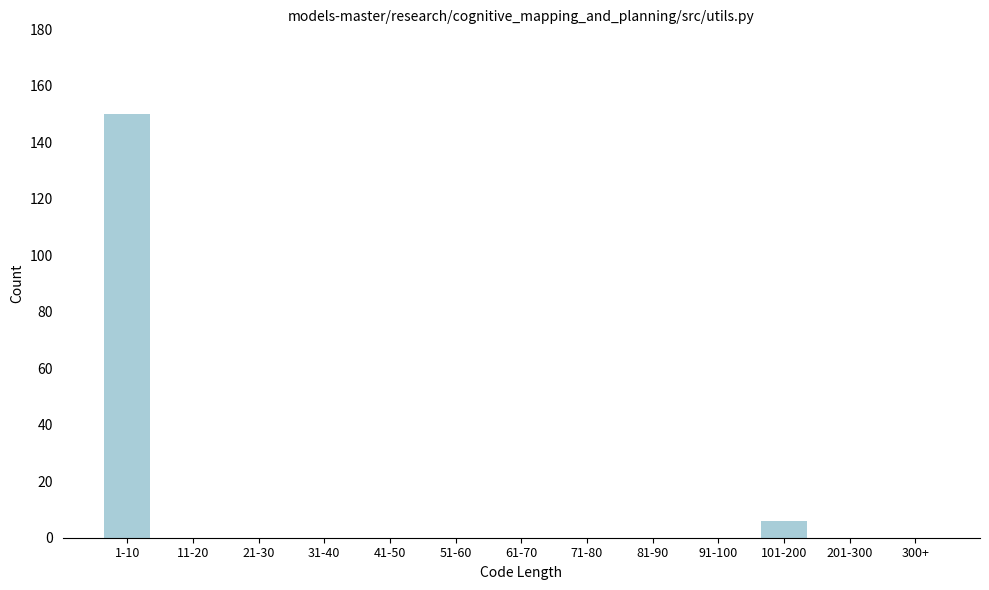

Reading left to right, transcribe all the data shown in this chart.

1-10=150	11-20=0	21-30=0	31-40=0	41-50=0	51-60=0	61-70=0	71-80=0	81-90=0	91-100=0	101-200=6	201-300=0	300+=0